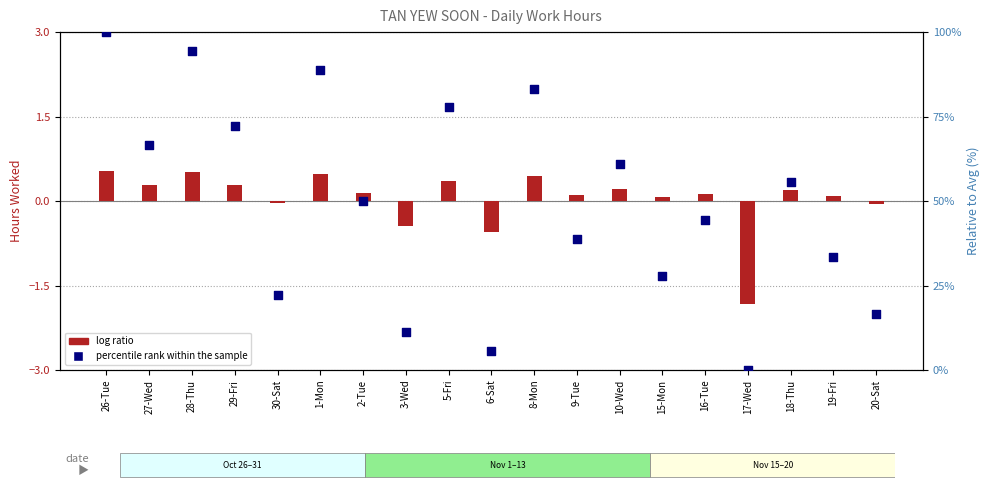

At how many categories does at least one series exceed 19?

15